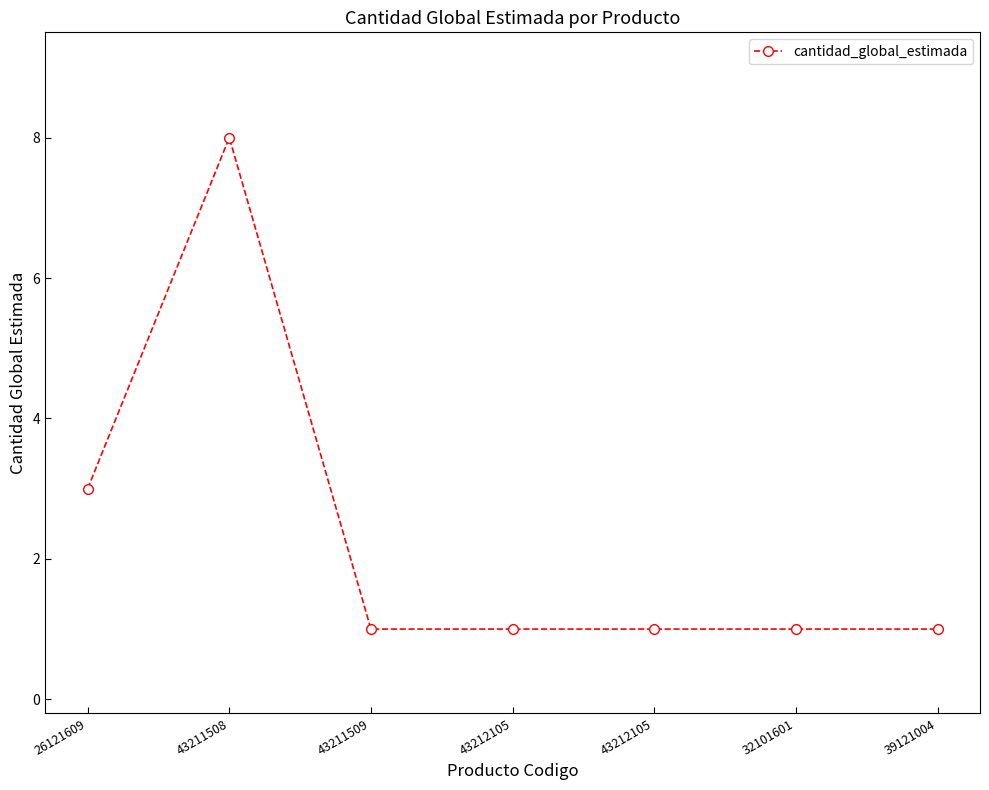

At which label is the value closest to 4?

26121609